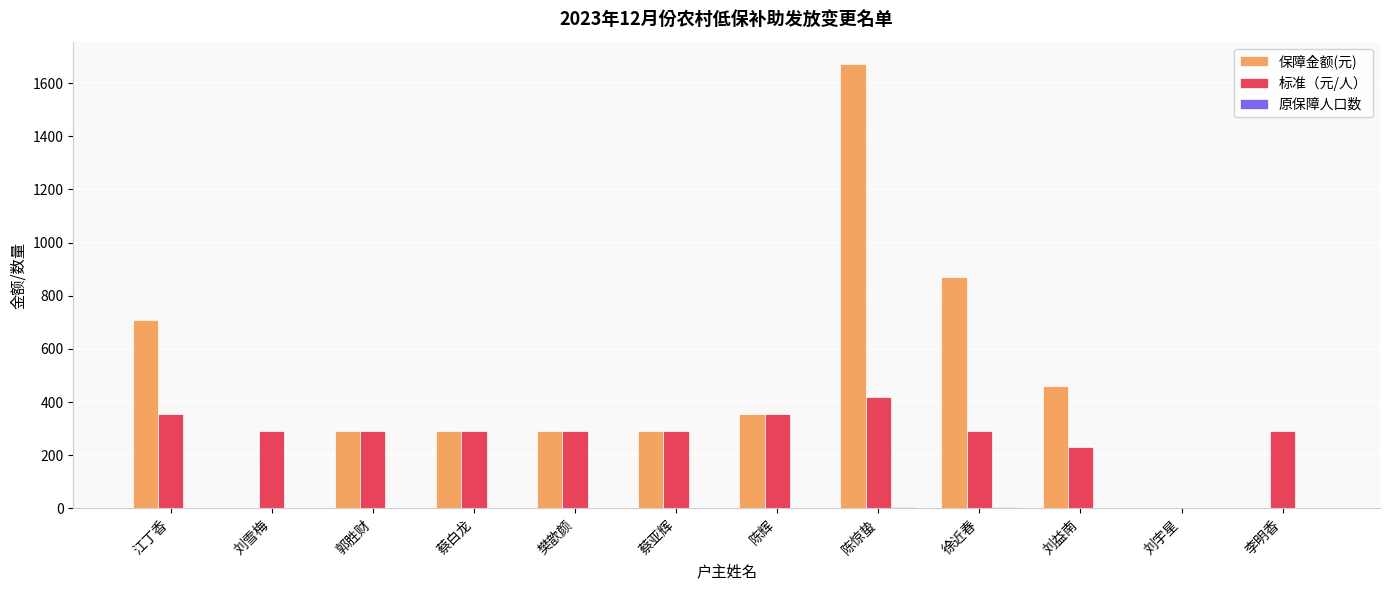

Are the bars horizontal?

No